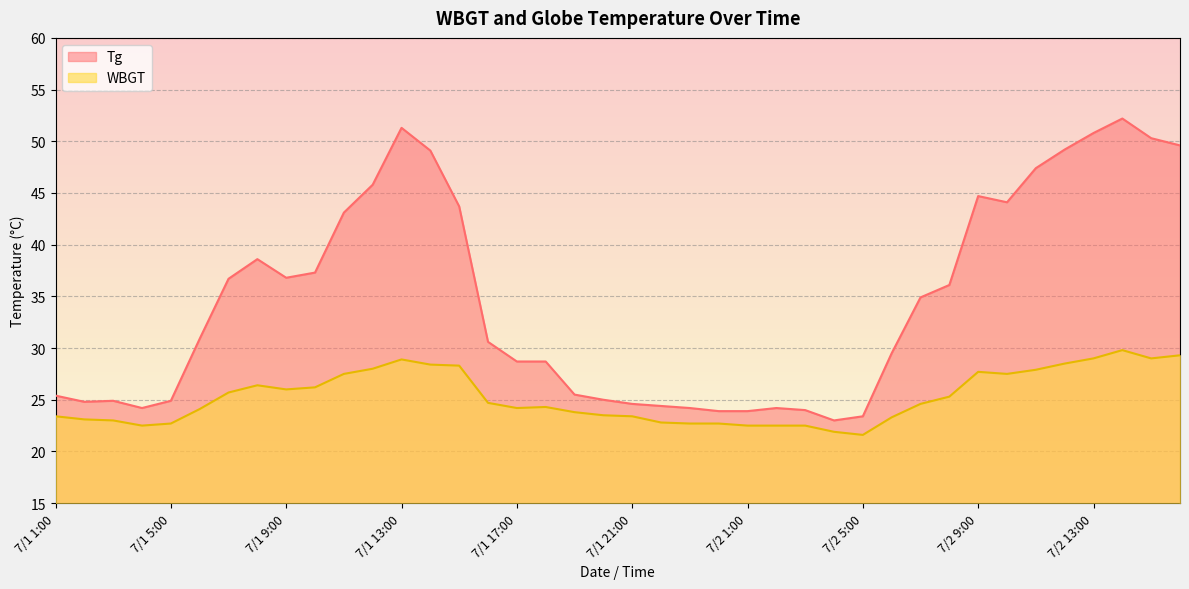

At how many categories does at least one series exceed 37?

15